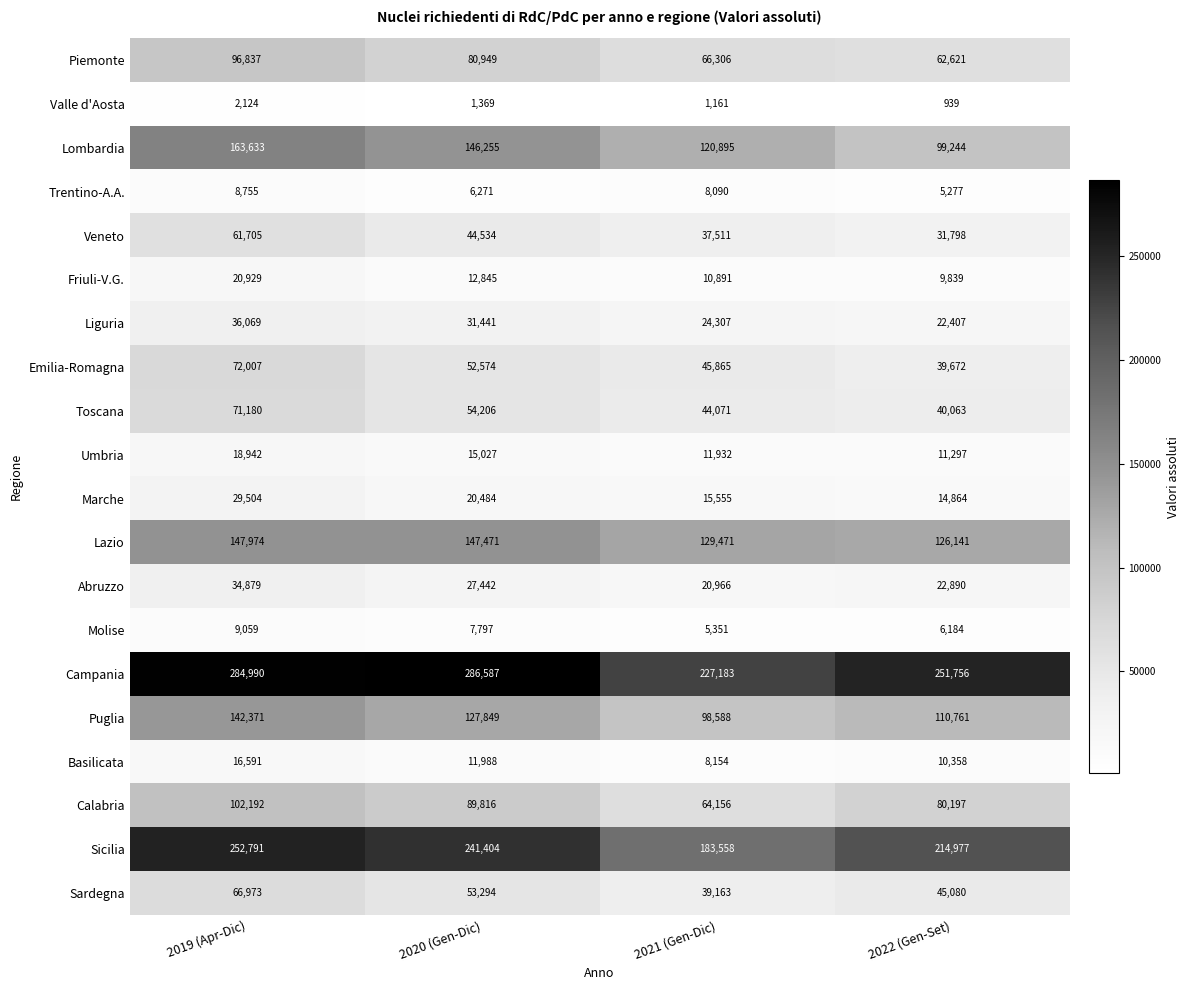

What is the smallest value displayed?

939